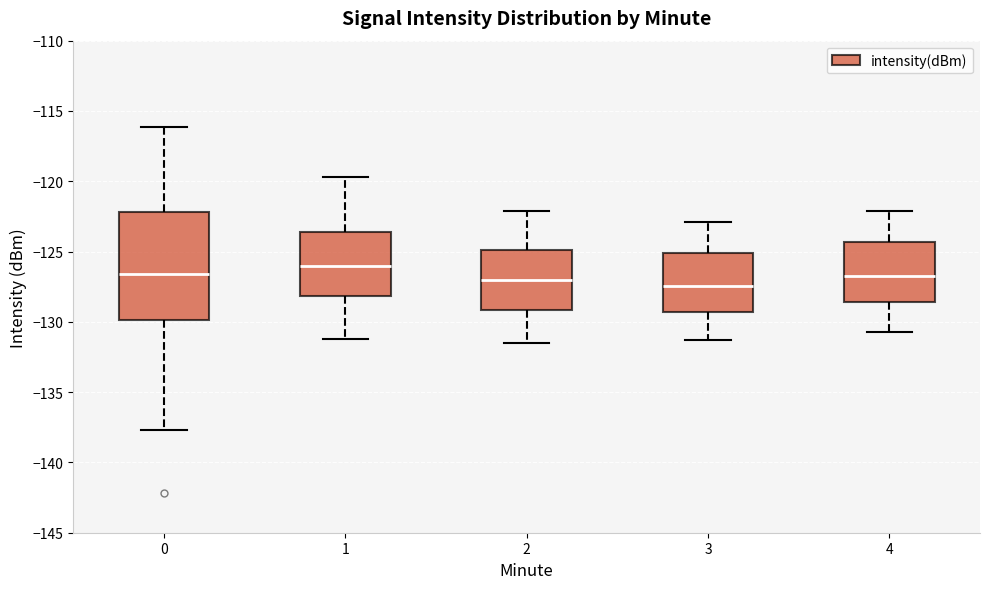

Reading left to right, read every box against the y-axis: the position of its median line, the range the box covers, and the ends of its whiskers. The values are not printed on the chart, so give them approximately, as read against the axis.

0: median -126.5, box -130.0 to -122.0, whiskers -137.5 to -116.0
1: median -126.0, box -128.0 to -123.5, whiskers -131.0 to -119.5
2: median -127.0, box -129.0 to -125.0, whiskers -131.5 to -122.0
3: median -127.5, box -129.5 to -125.0, whiskers -131.5 to -123.0
4: median -126.5, box -128.5 to -124.5, whiskers -130.5 to -122.0